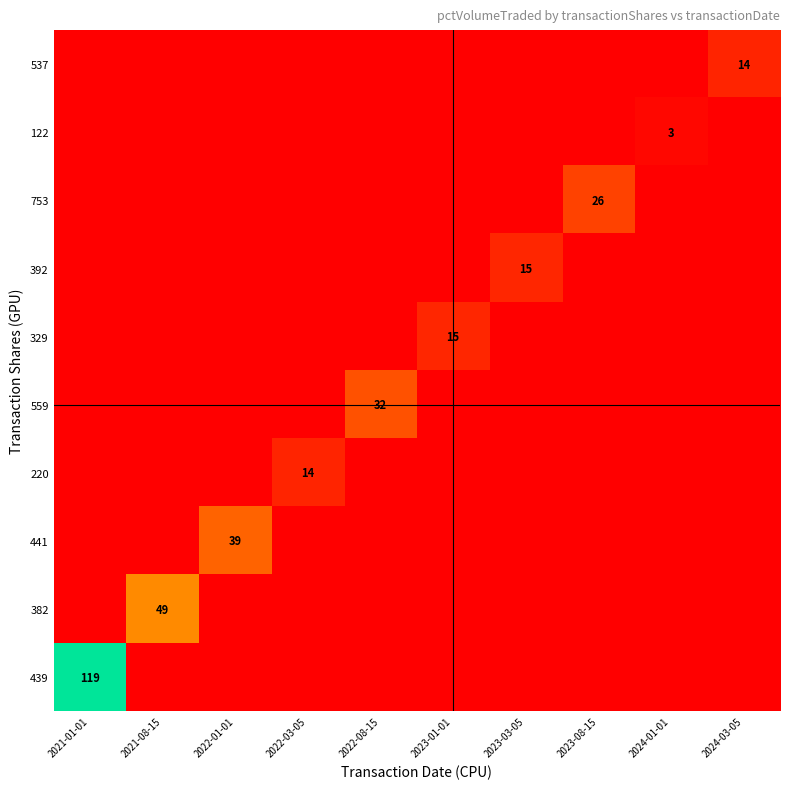

Which series has the widest spread of values?

439